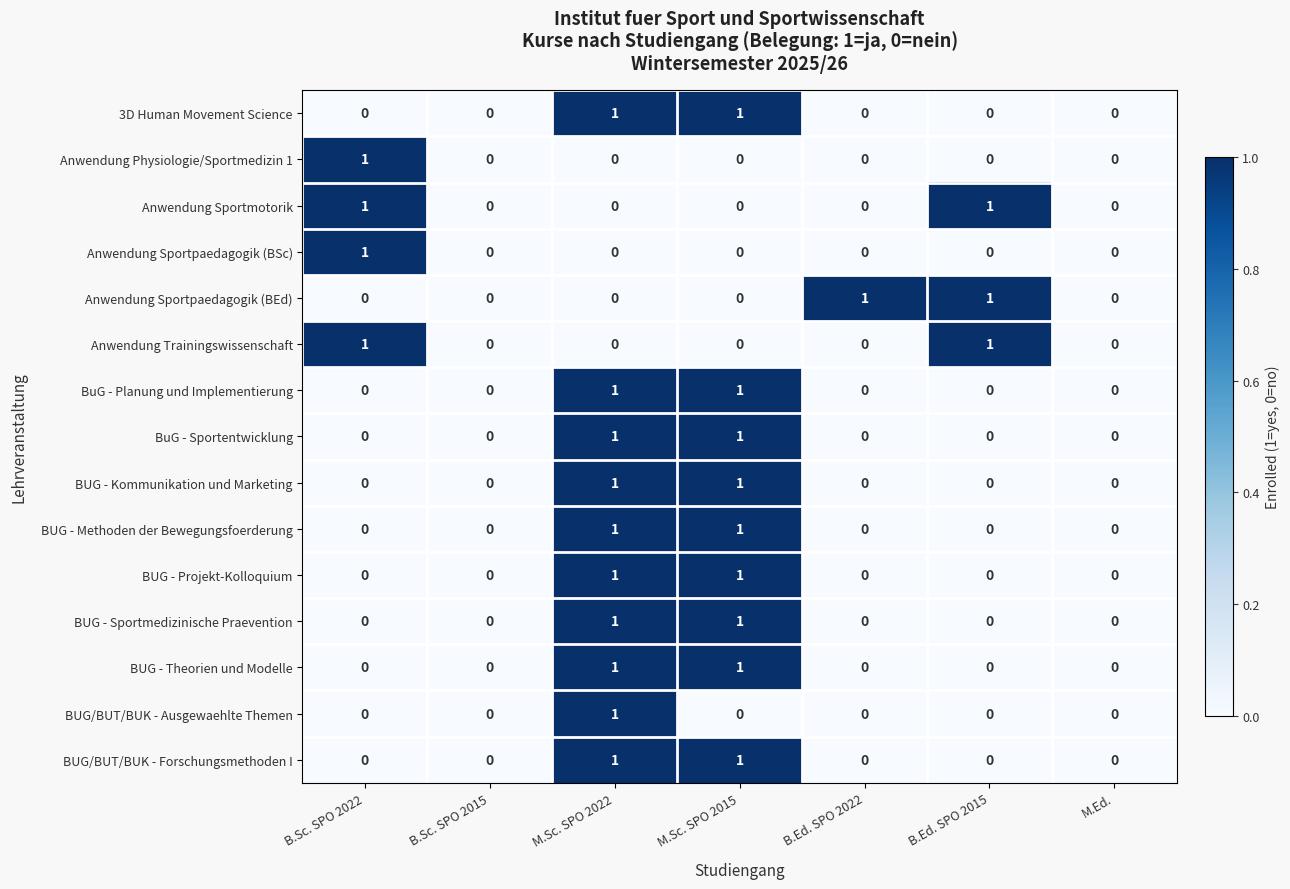

The BUG/BUT/BUK - Forschungsmethoden I series shows 1 at M.Sc. SPO 2015. True or false?

True